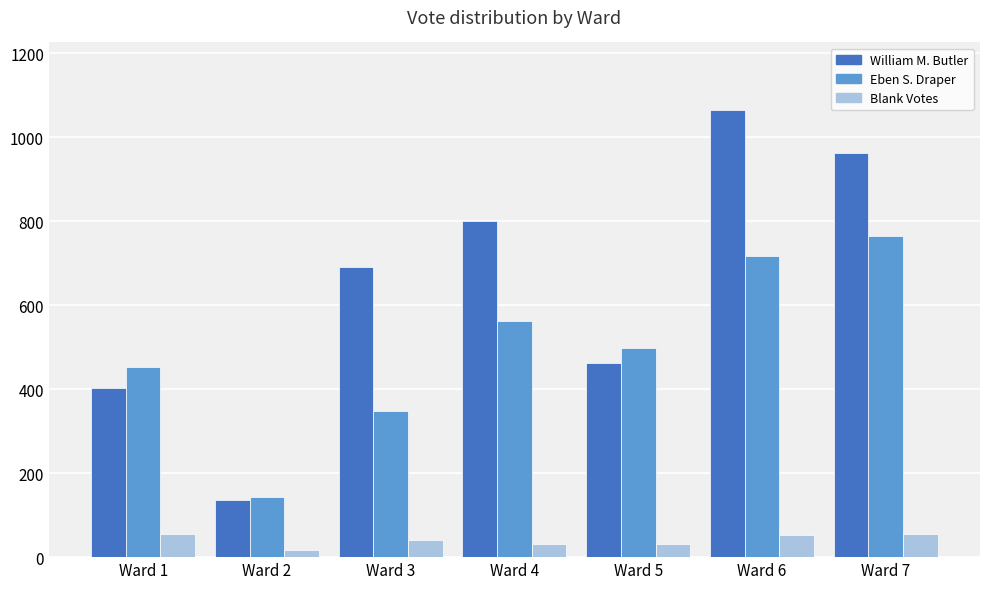

What is the value of the William M. Butler bar at the 2nd from the left?

136